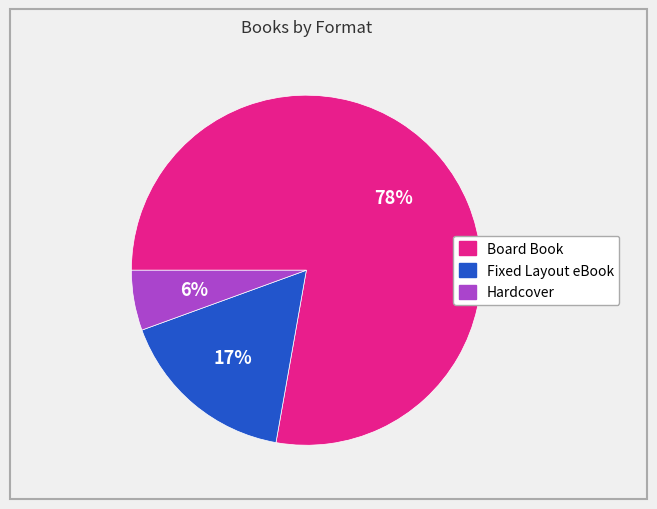

Does any single category account for the majority?

Yes